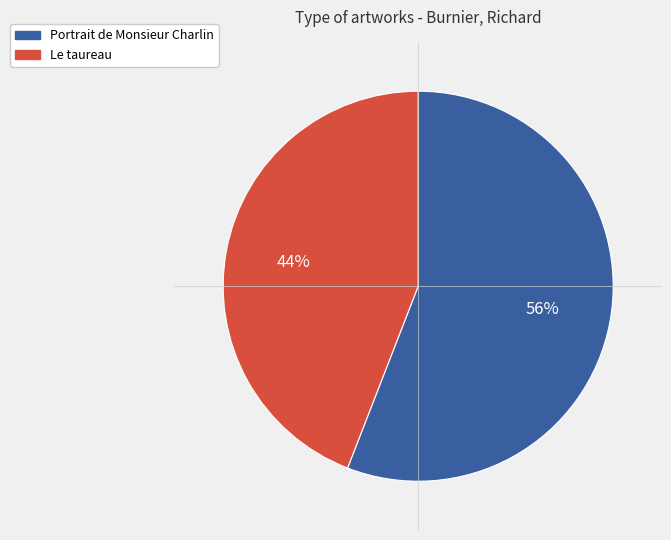

Which has a higher value, Portrait de Monsieur Charlin or Le taureau?

Portrait de Monsieur Charlin